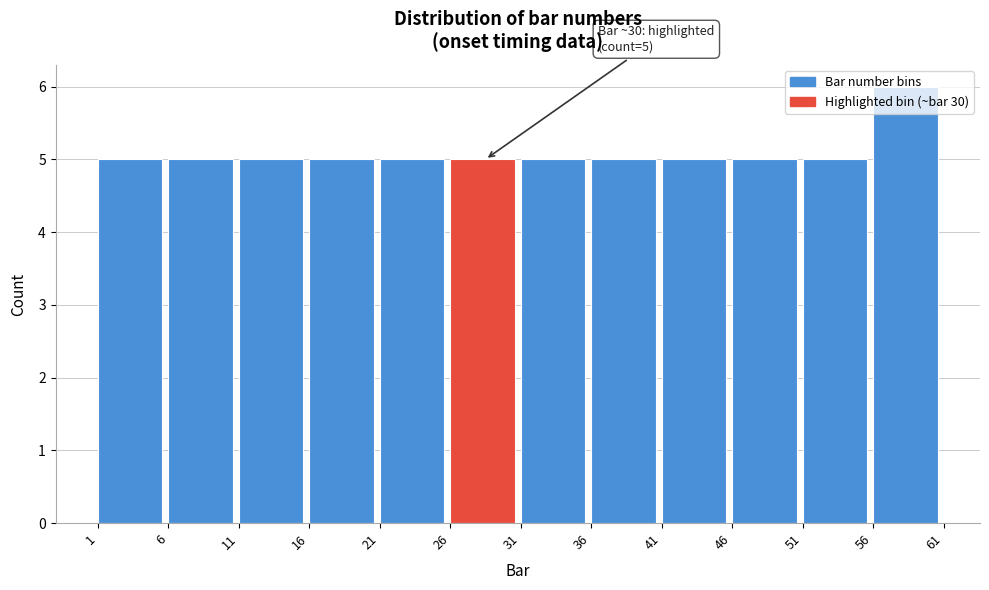

Over which range of the x-axis is the bar tallest?

56 to 61